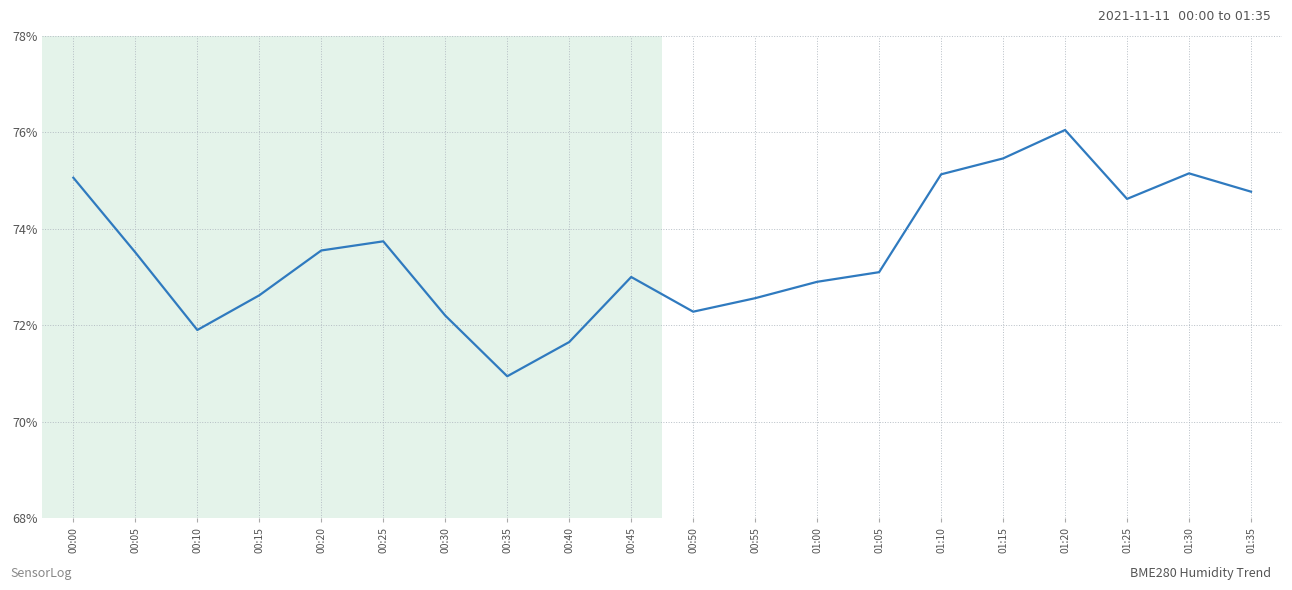

Between 00:35 and 01:20, which is larger?

01:20